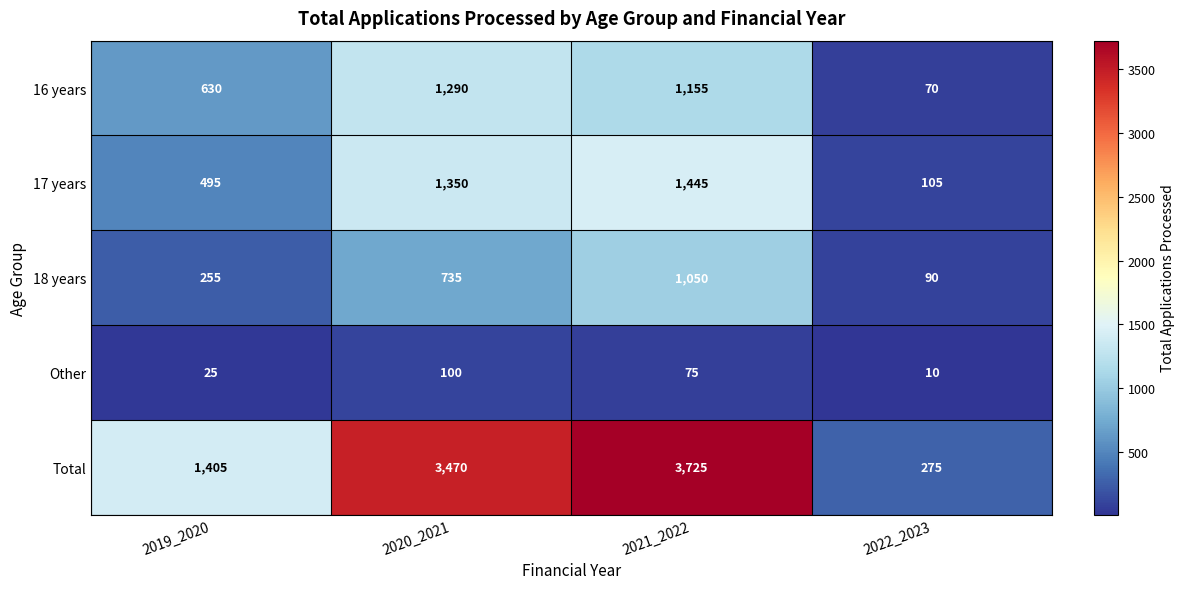

What is the greatest value displayed?

3725